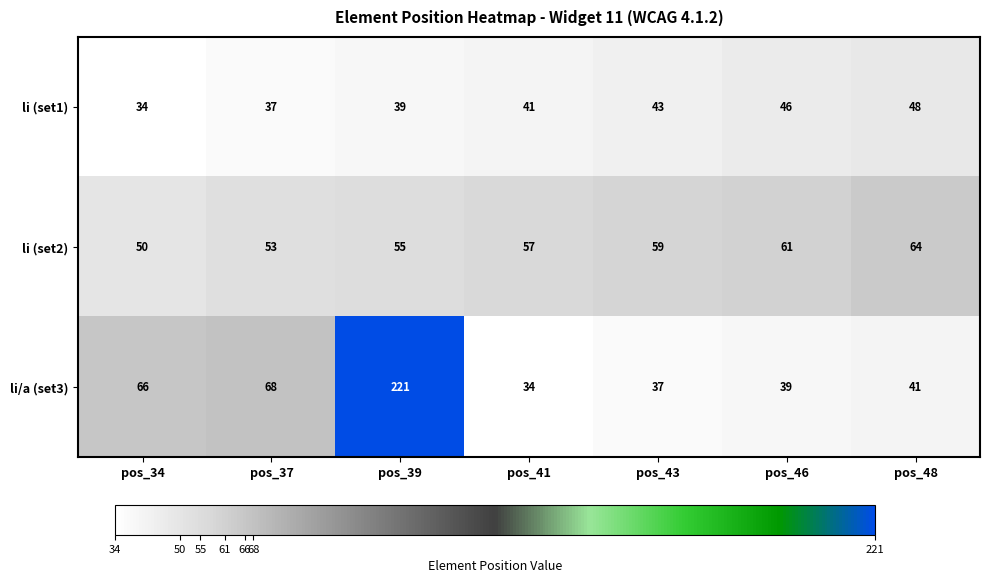

Is it true that li (set1) equals 53 at pos_39?

False